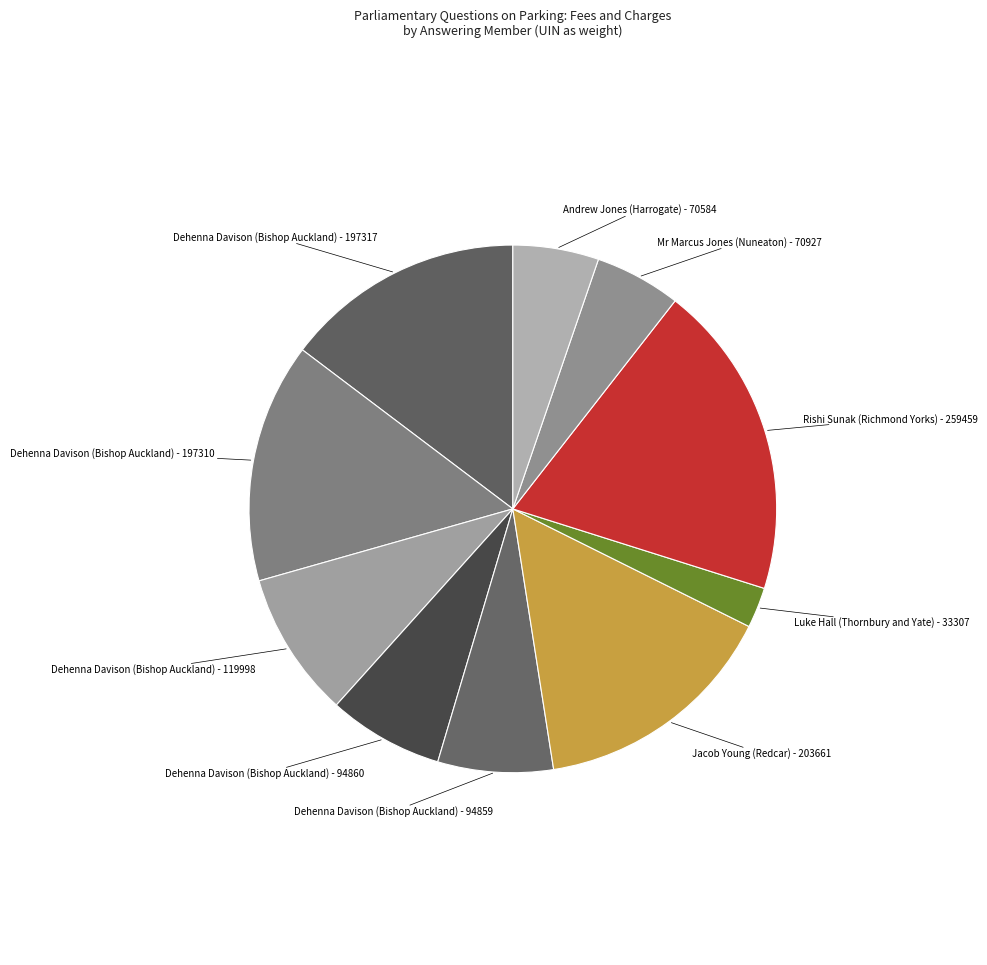

Approximately how many times larger is the value at Dehenna Davison (Bishop Auckland) - 94860 compared to Dehenna Davison (Bishop Auckland) - 197317?

0.5